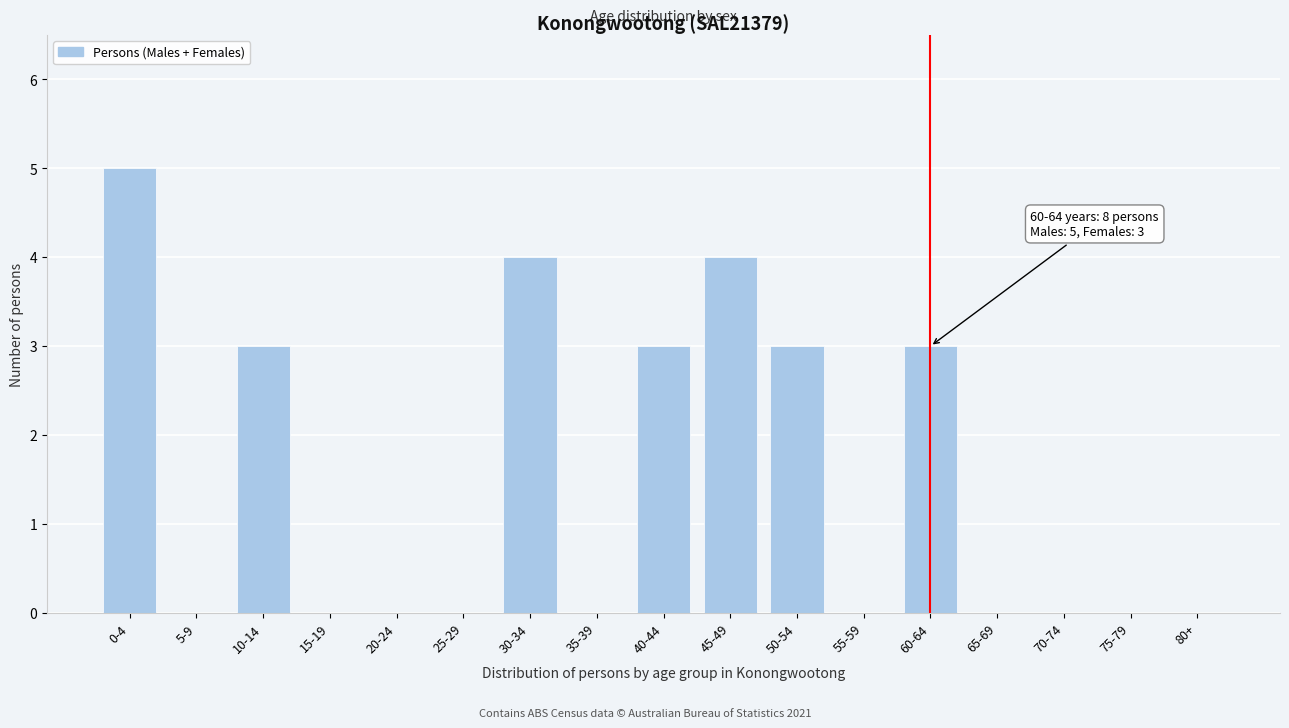

Reading right to left, extract all data points from this chart.

80+=0	75-79=0	70-74=0	65-69=0	60-64=3	55-59=0	50-54=3	45-49=4	40-44=3	35-39=0	30-34=4	25-29=0	20-24=0	15-19=0	10-14=3	5-9=0	0-4=5